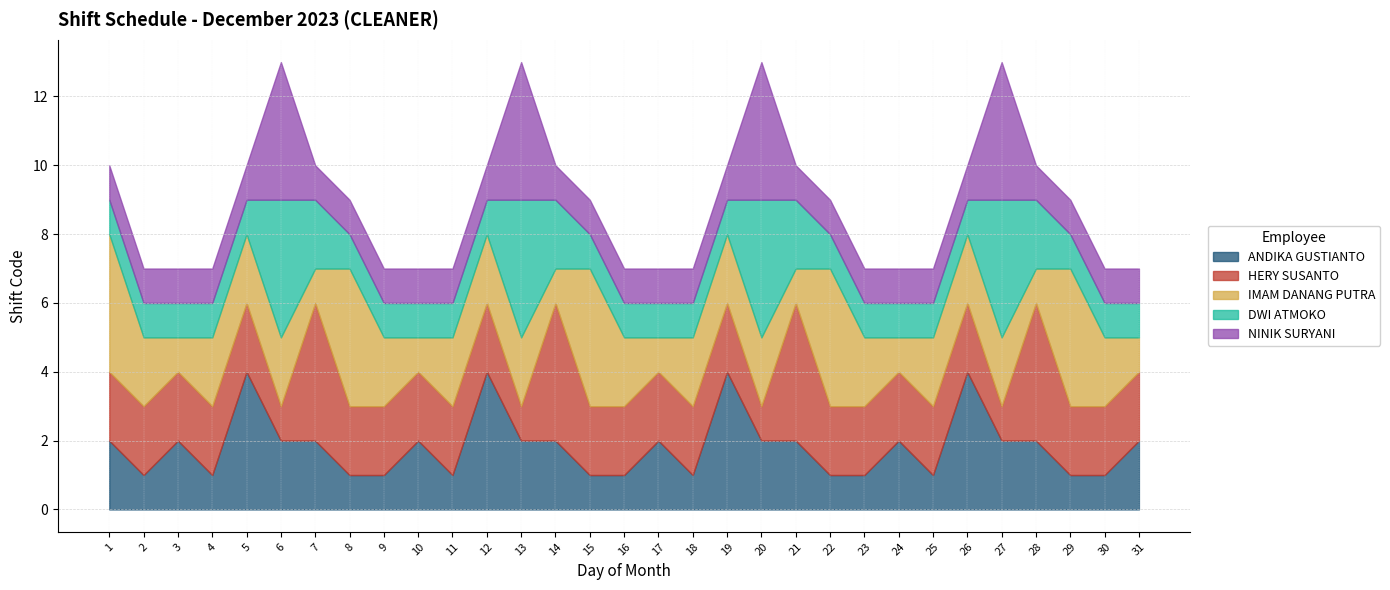

At which label does ANDIKA GUSTIANTO first exceed 2?

5